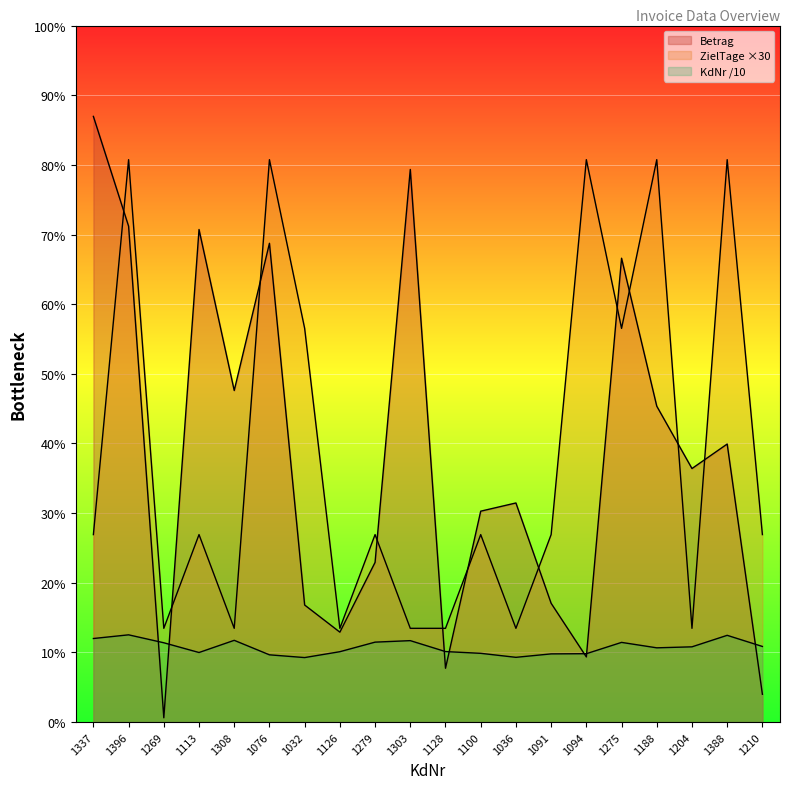

Where is Betrag nearest to the value 488?

1188